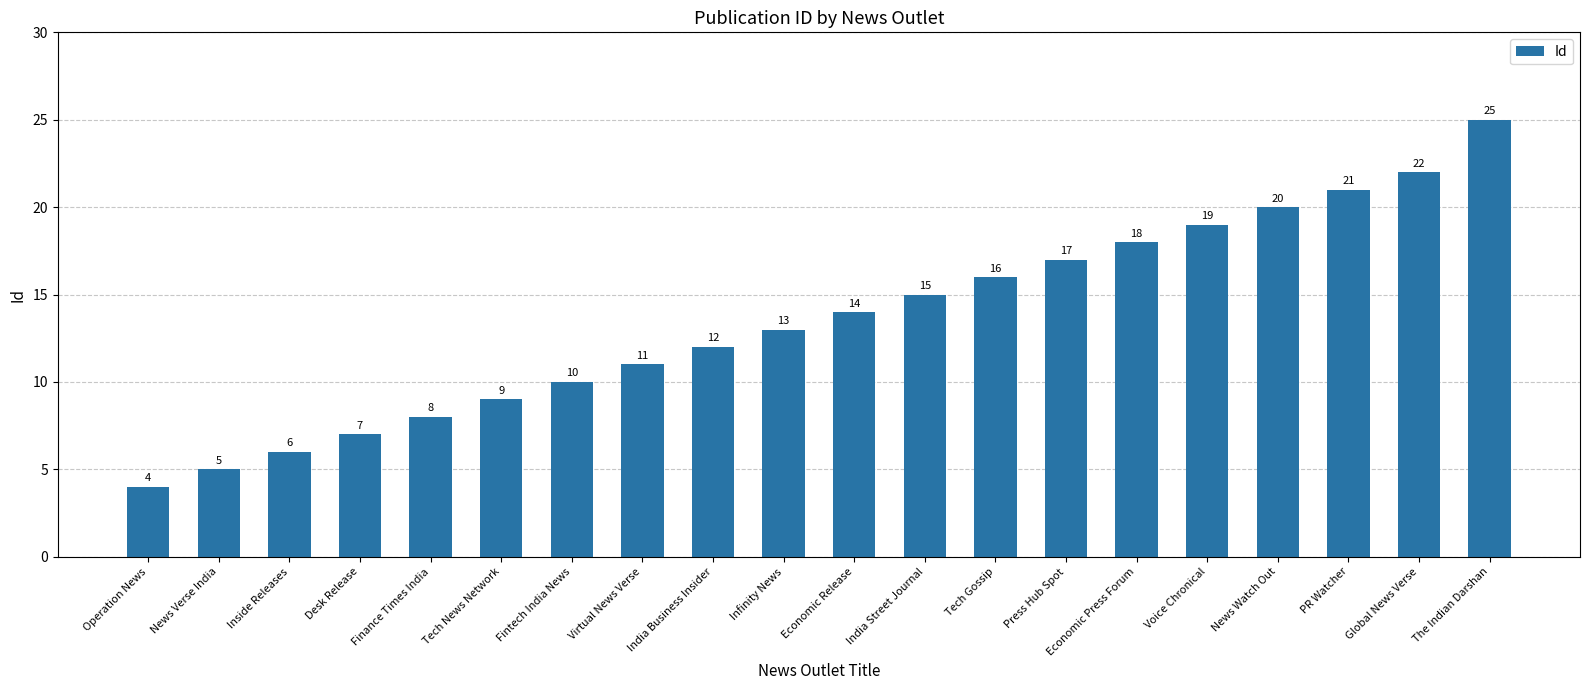

Between India Street Journal and Inside Releases, which is larger?

India Street Journal